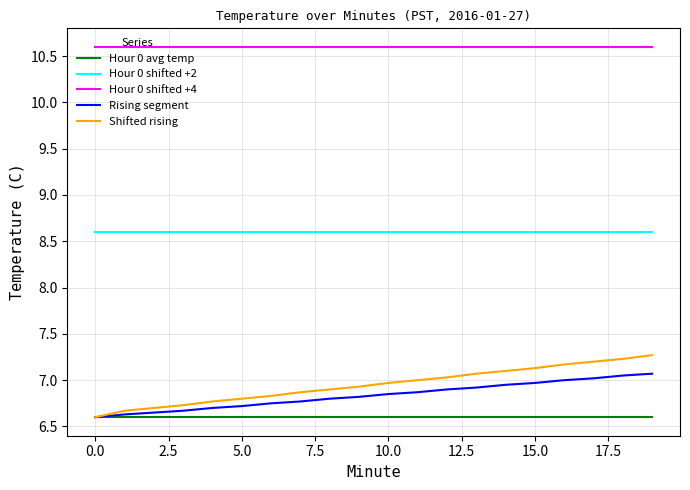

Rank the series by their maximum value, from lowest to highest.

Hour 0 avg temp, Rising segment, Shifted rising, Hour 0 shifted +2, Hour 0 shifted +4